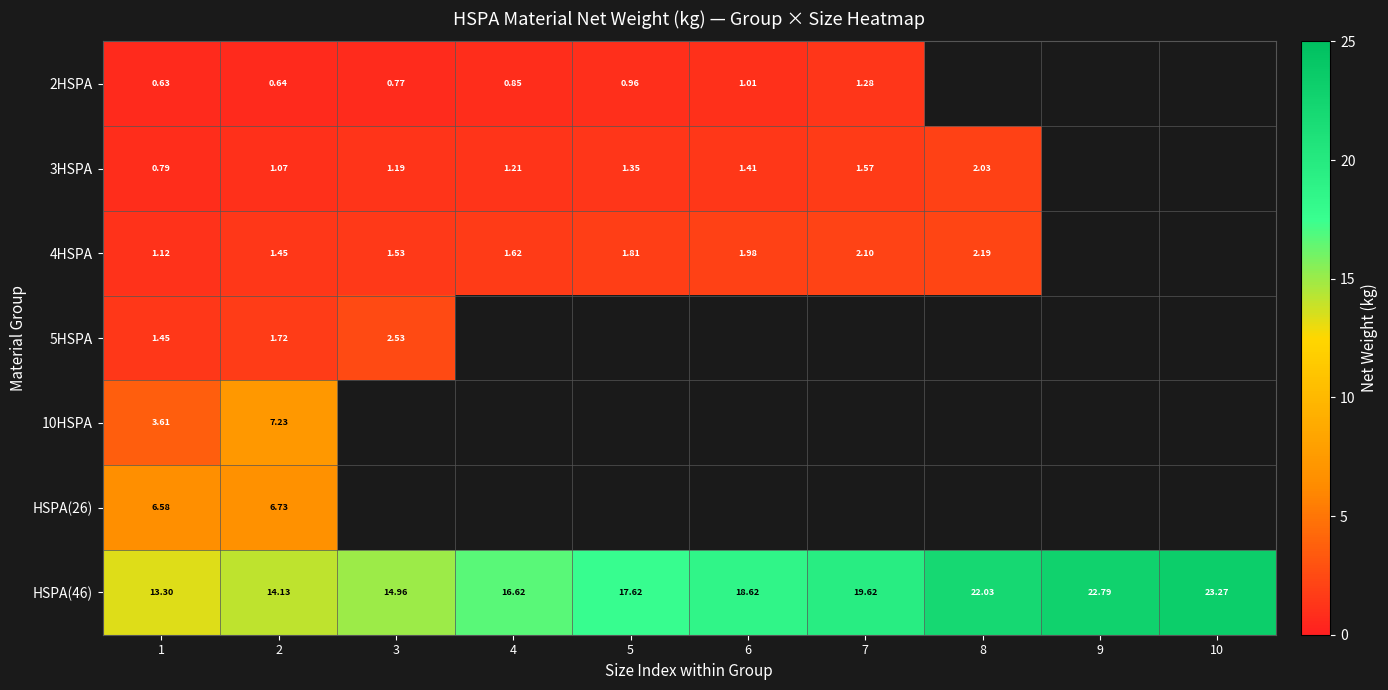

The value of HSPA(46) at 6 is 18.6. True or false?

True